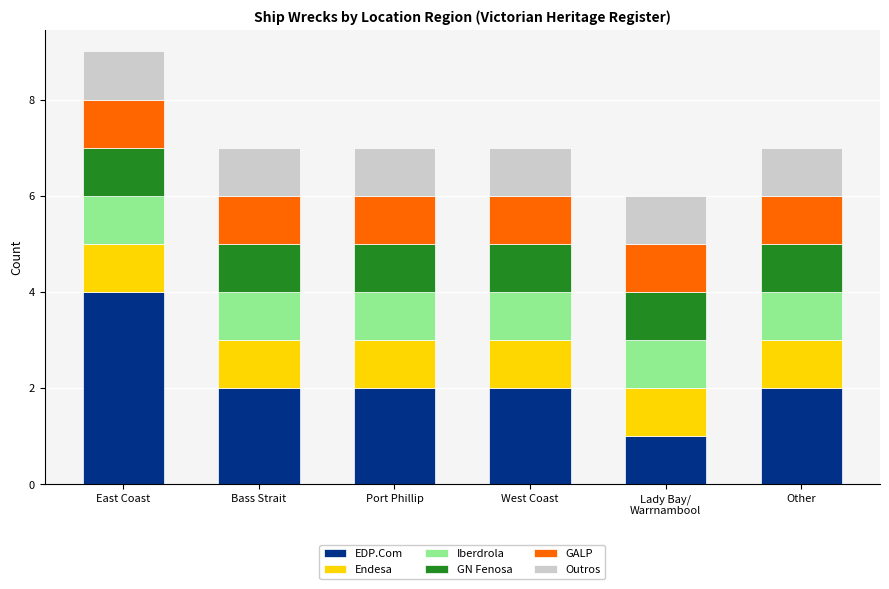

What is the total value across all series at Port Phillip?

7